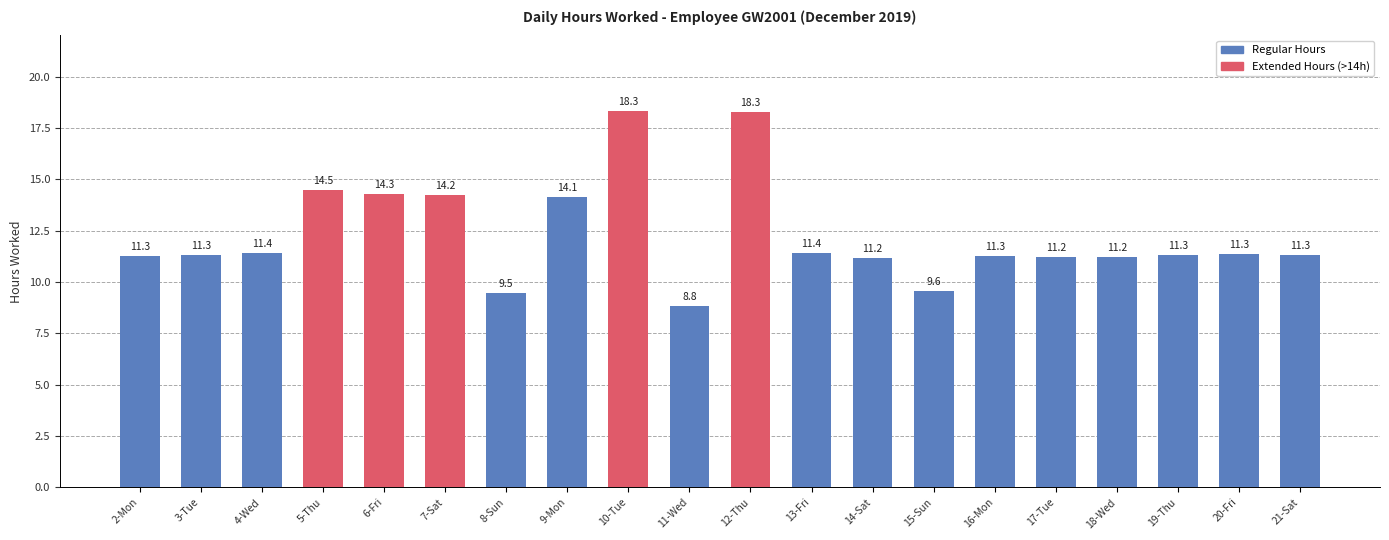

What is the difference between the maximum and minimum values?

9.5